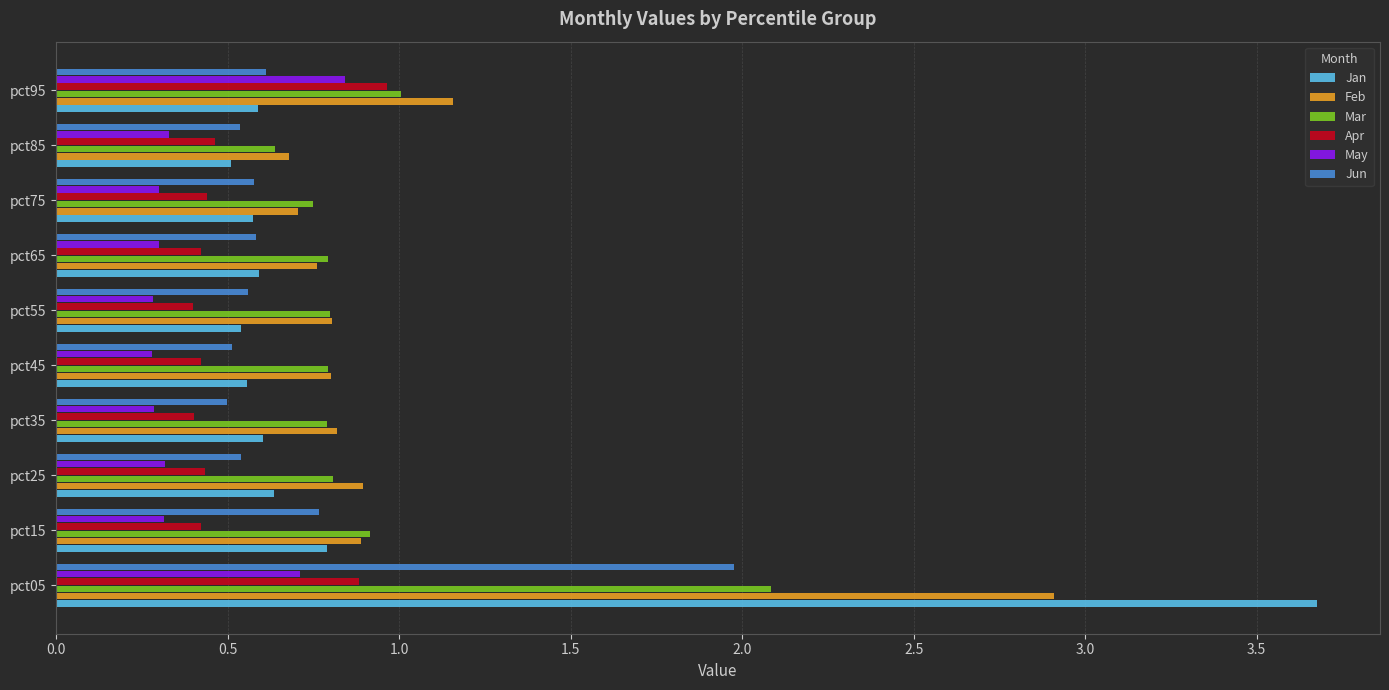

Which series has the largest total across all categories?

Feb